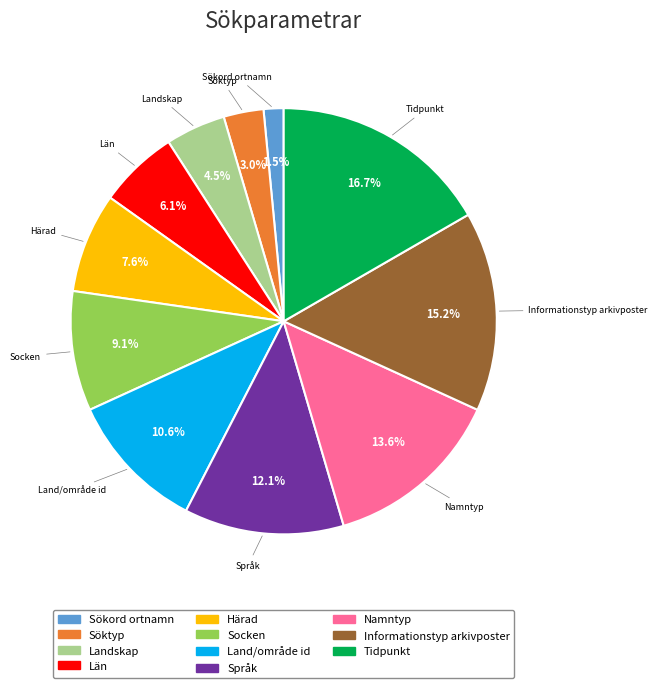

What percentage is the Tidpunkt slice, to the nearest percent?

17%